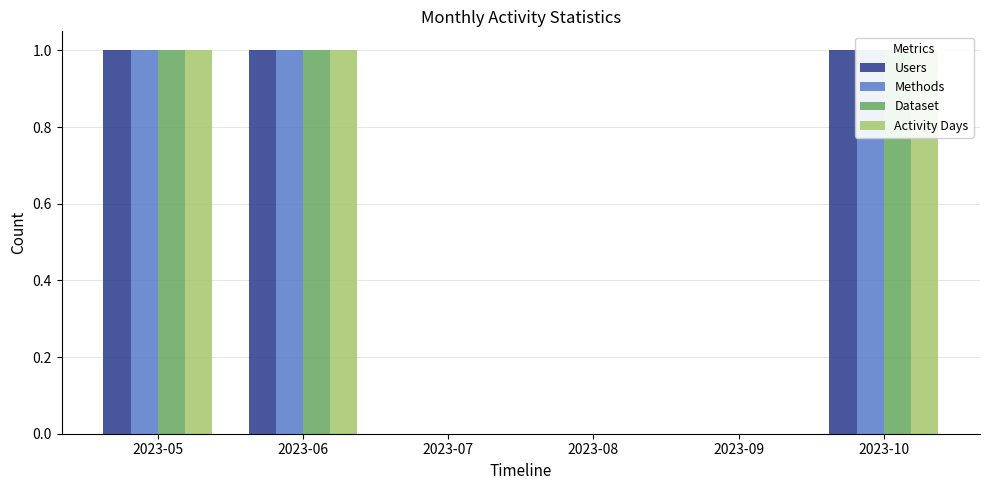

True or false: Activity Days has a value of 0 at 2023-07.

True